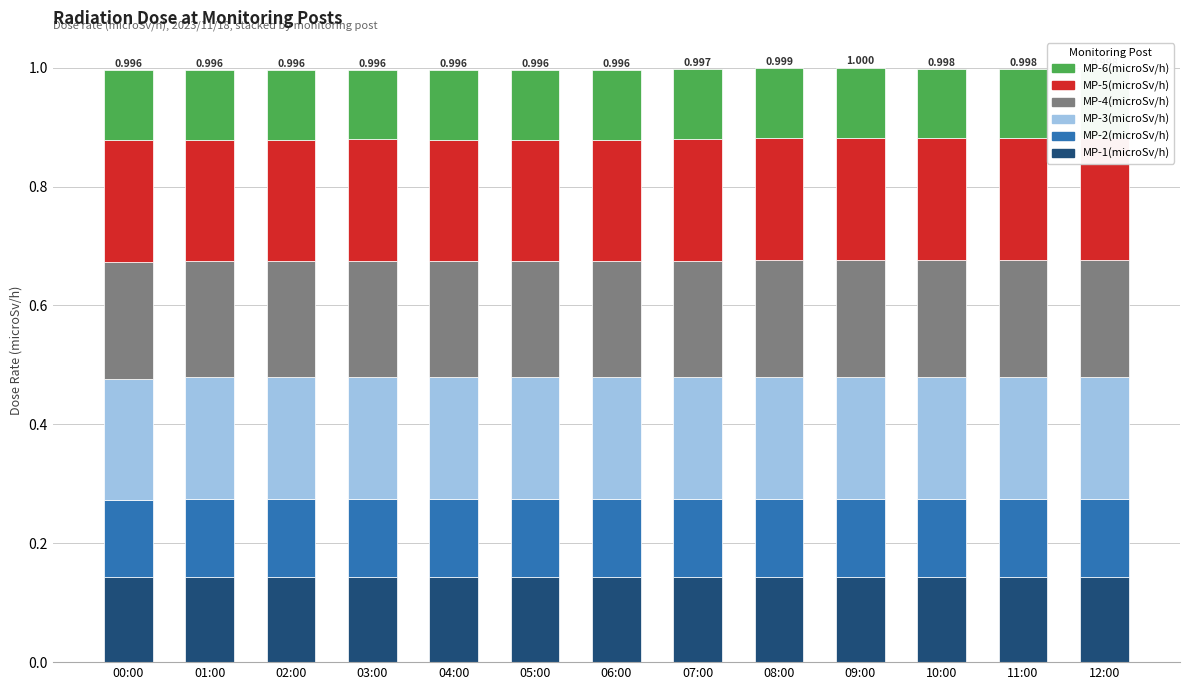

The value of MP-1(microSv/h) at 07:00 is 0.1. True or false?

True